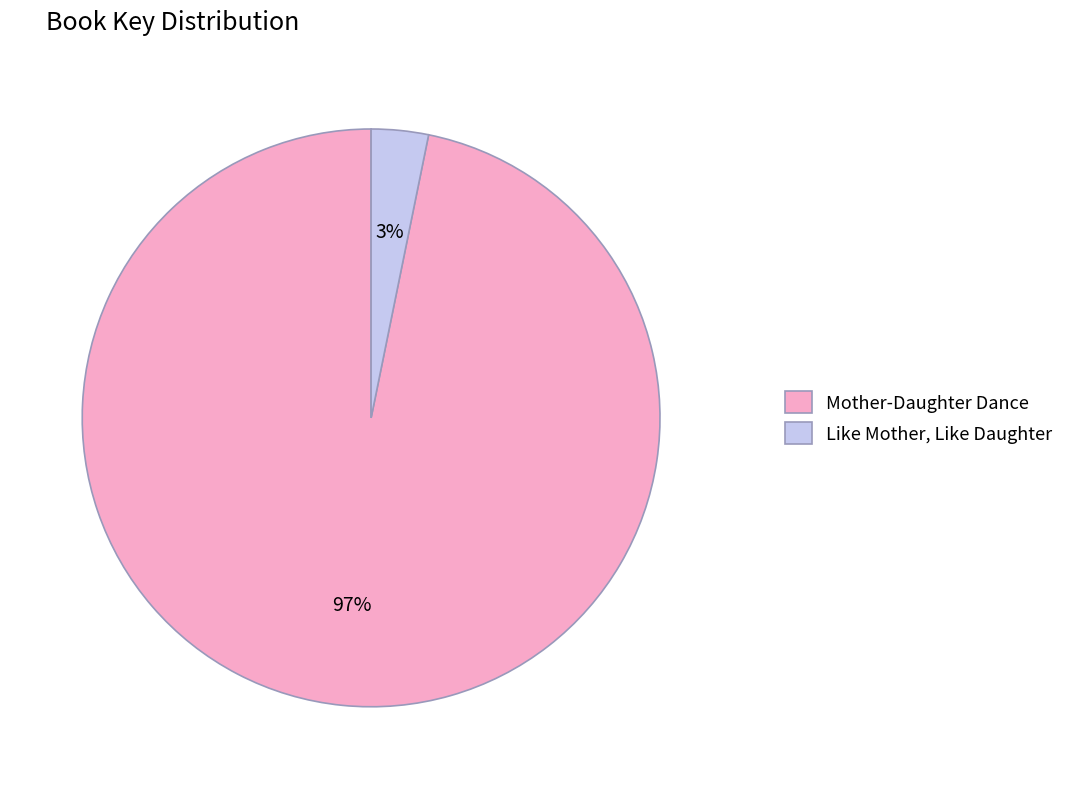

Which category has the biggest portion of the pie?

Mother-Daughter Dance